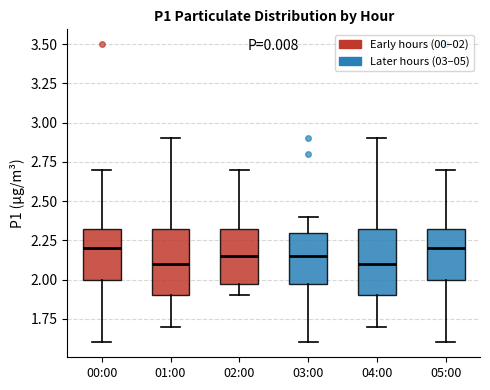

Where is the lower edge of the box for 04:00 on the y-axis? The values are not printed on the chart, so give them approximately, as read against the axis.

1.90